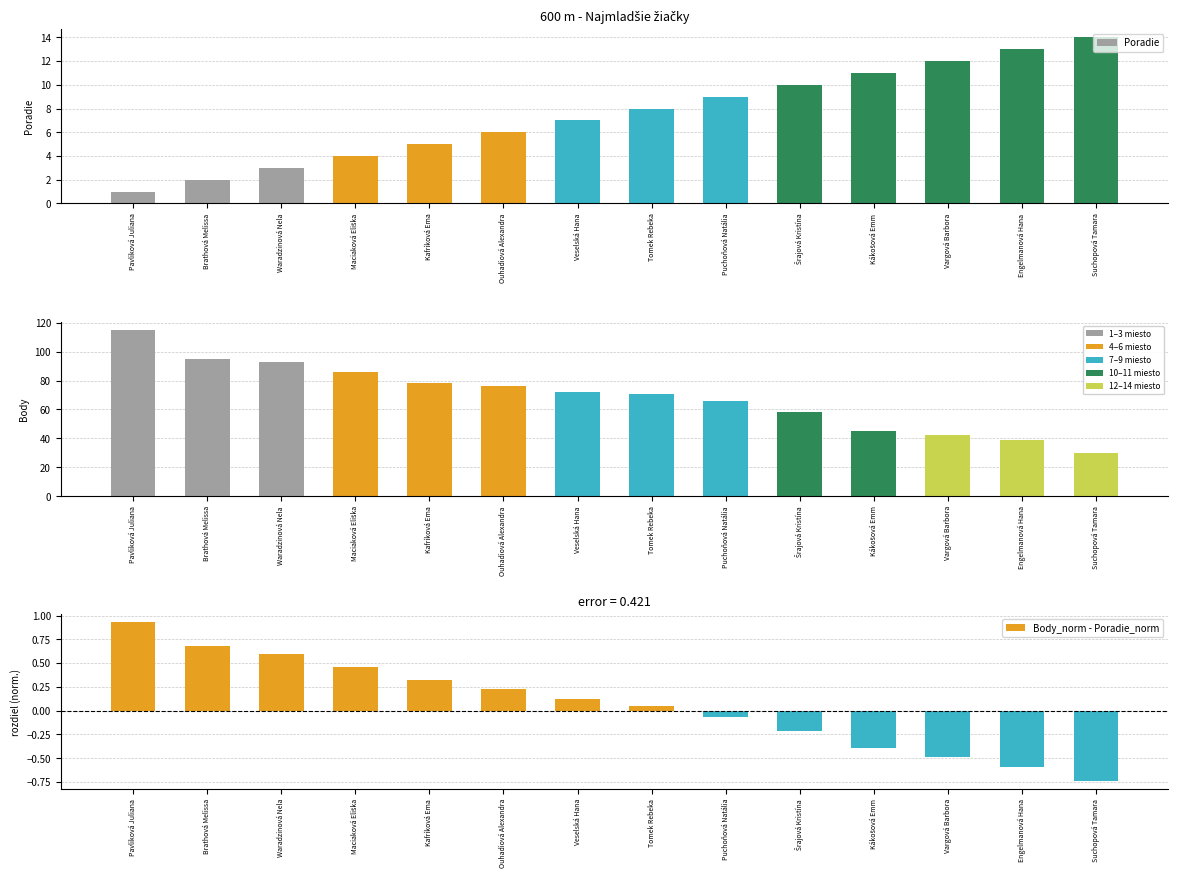

How many groups of bars are there?

14